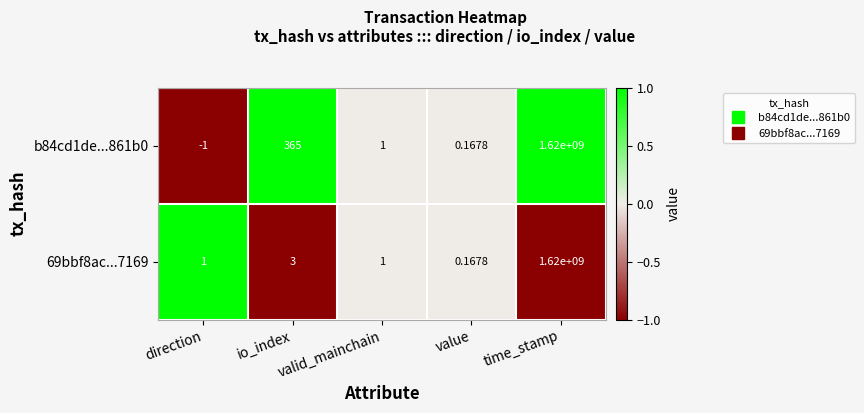

Count the number of data series in this chart.

2